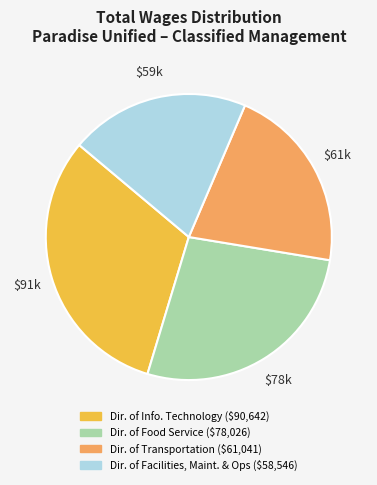

Is there a majority slice in this chart?

No